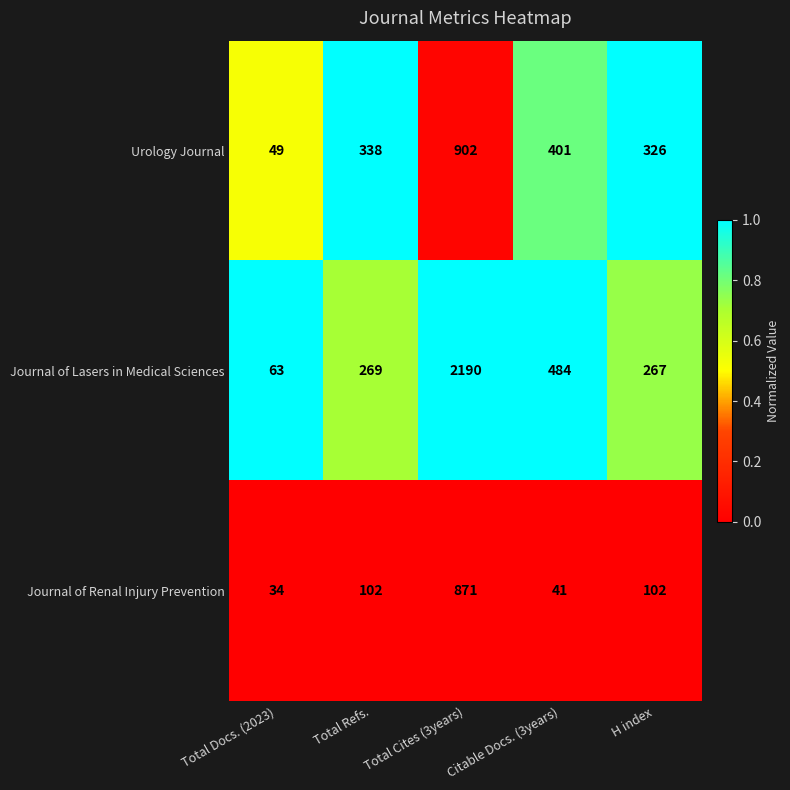

What is the spread (max minus min) of values at H index?

224